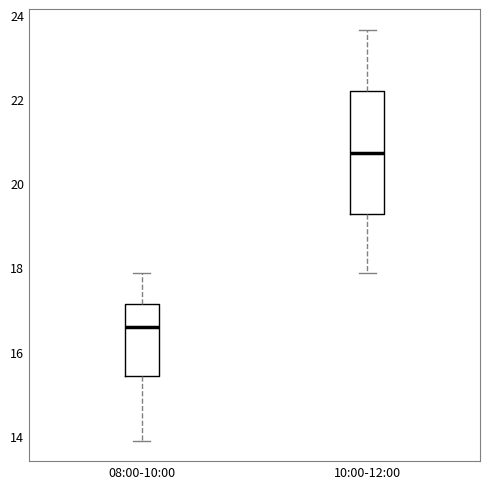

Reading left to right, transcribe this box plot: for each box, give where its median line is, the range the box spans, and where its two whiskers end, as read against the y-axis. The values are not printed on the chart, so give them approximately, as read against the axis.

08:00-10:00: median 16.6, box 15.4 to 17.2, whiskers 13.8 to 17.8
10:00-12:00: median 20.8, box 19.2 to 22.2, whiskers 17.8 to 23.6